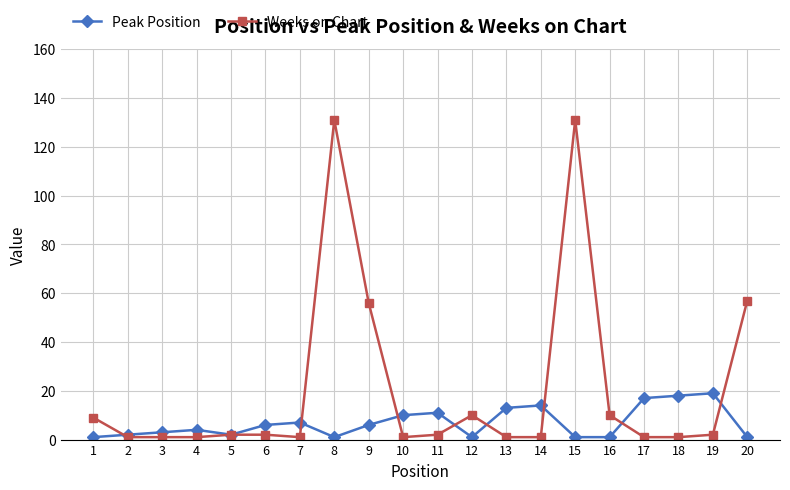

The Weeks on Chart series shows 1 at 18. True or false?

True